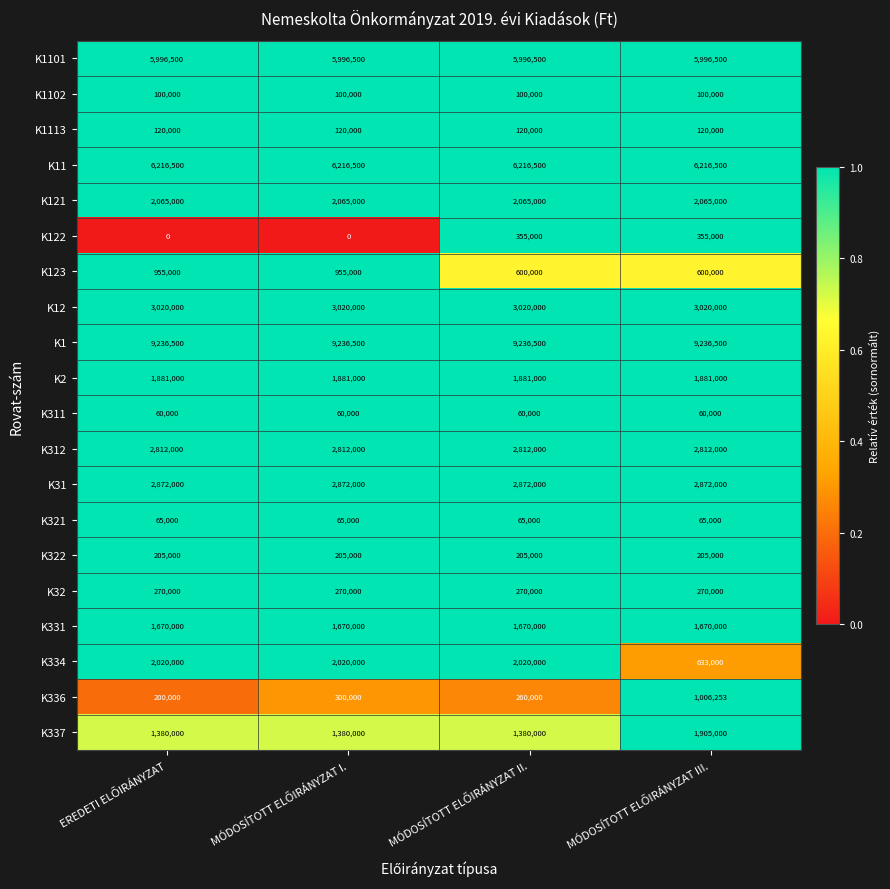

List the series in order of their peak value, highest first.

K1, K11, K1101, K12, K31, K312, K121, K334, K337, K2, K331, K336, K123, K122, K32, K322, K1113, K1102, K321, K311